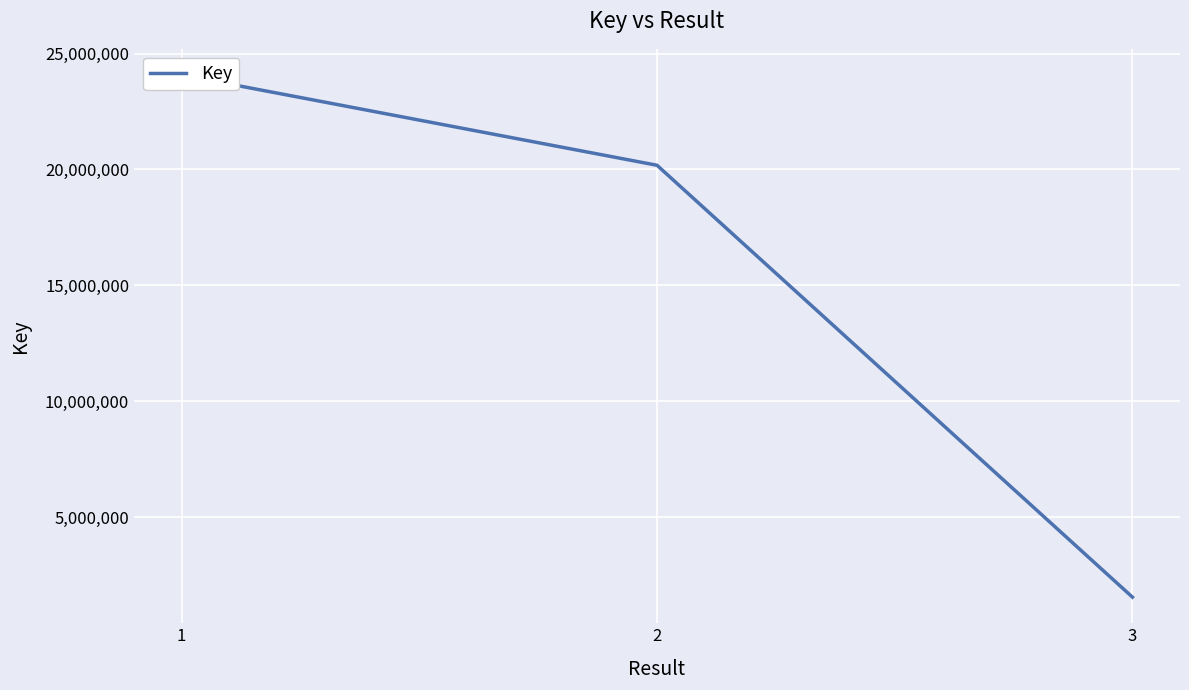

What is the value of the 3rd point from the left?

1544037